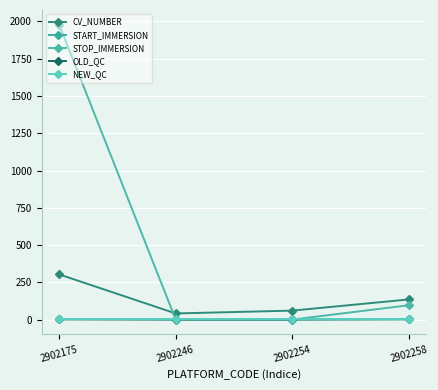

Which category has the lowest value in the CV_NUMBER series?

2902246